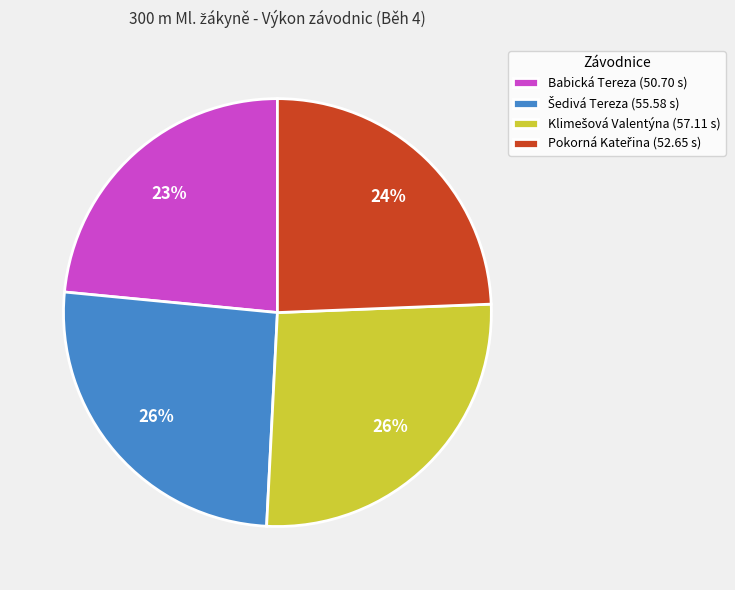

Is it true that Babická Tereza (50.70 s) is 23% of the pie?

True